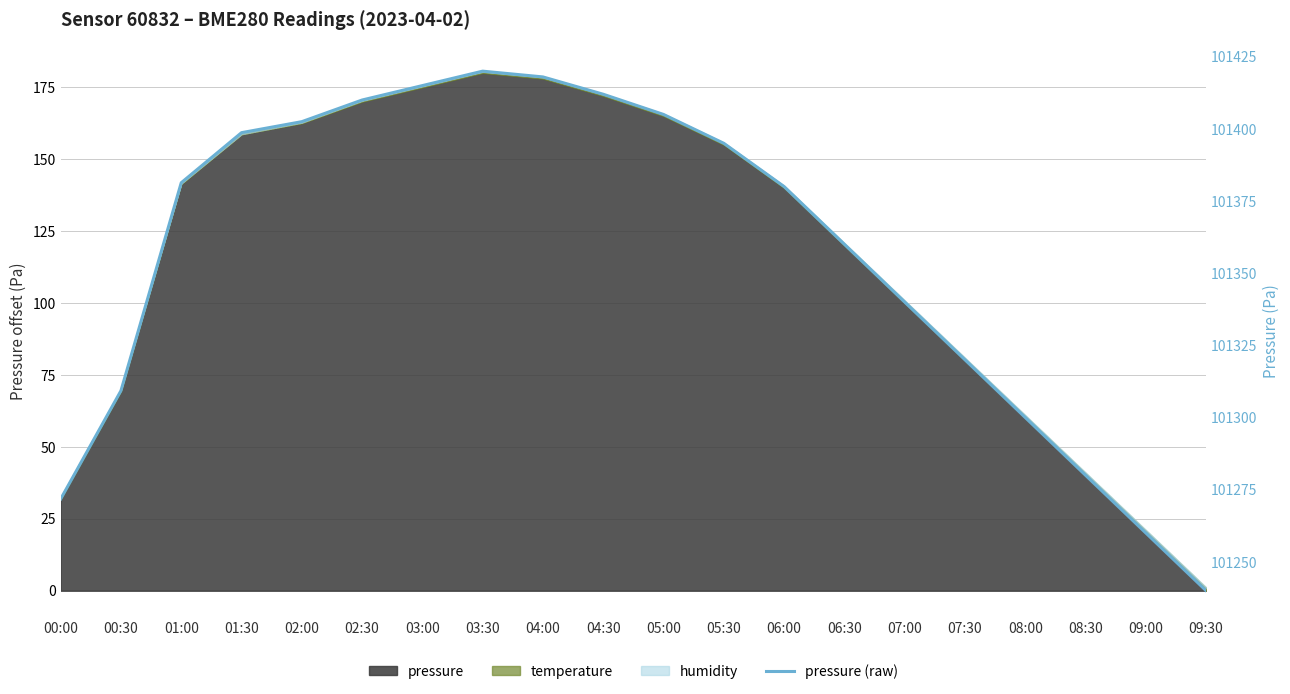

What is the label of the 9th point from the right?

05:30